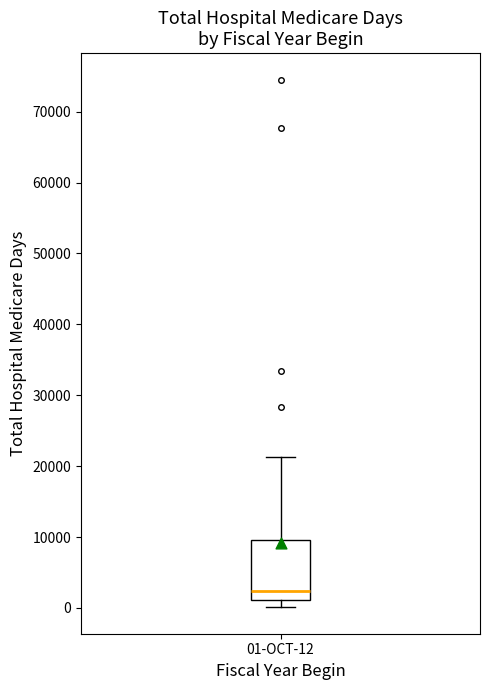

Read this box plot against the y-axis: the position of the median line, the range covered by the box, and the ends of both whiskers. The values are not printed on the chart, so give them approximately, as read against the axis.

median 2000, box 1000 to 10000, whiskers 0 to 21000